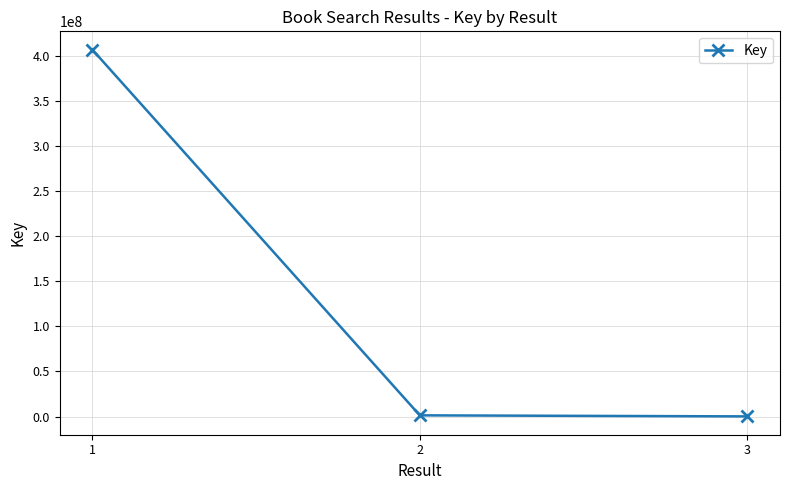

What is the value of the 3rd point from the left?

160103